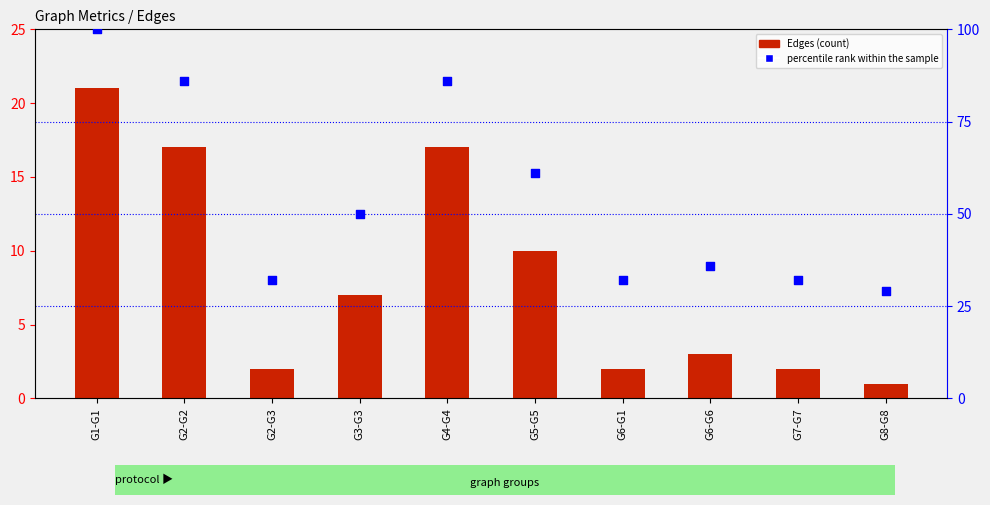

Which series contains the highest Y value?

percentile rank within the sample